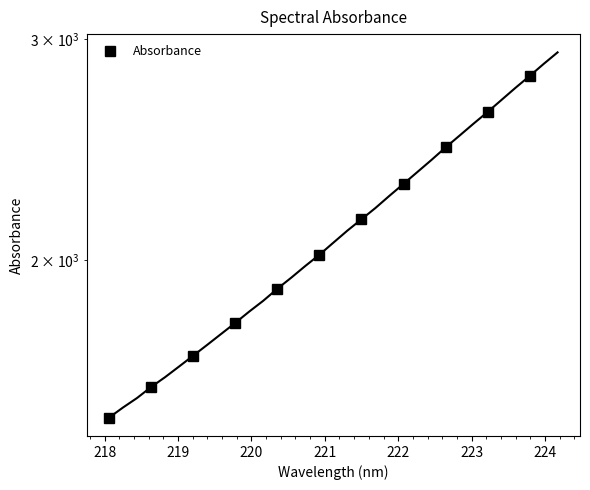

What is the difference between the maximum and minimum values?

1305.1